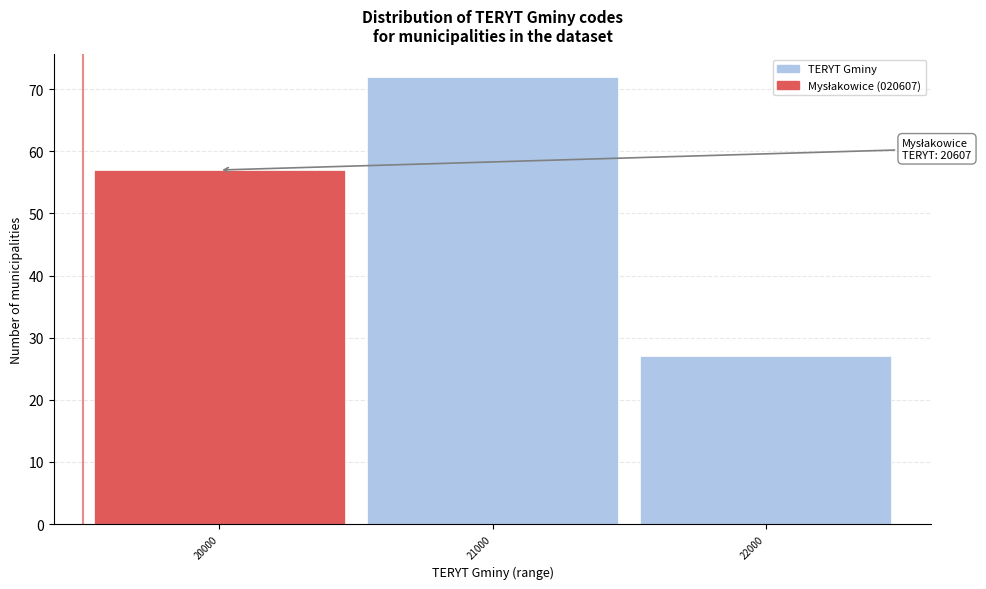

Reading left to right, what are all the values shown in this chart?

20000=57	21000=72	22000=27